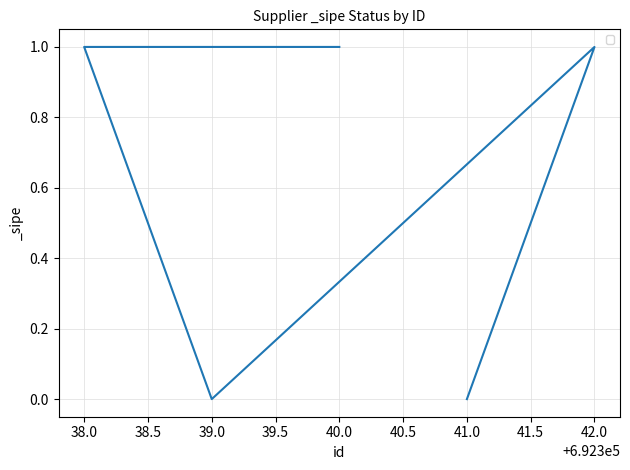

True or false: the data has more than 0 interior local peaks.

True